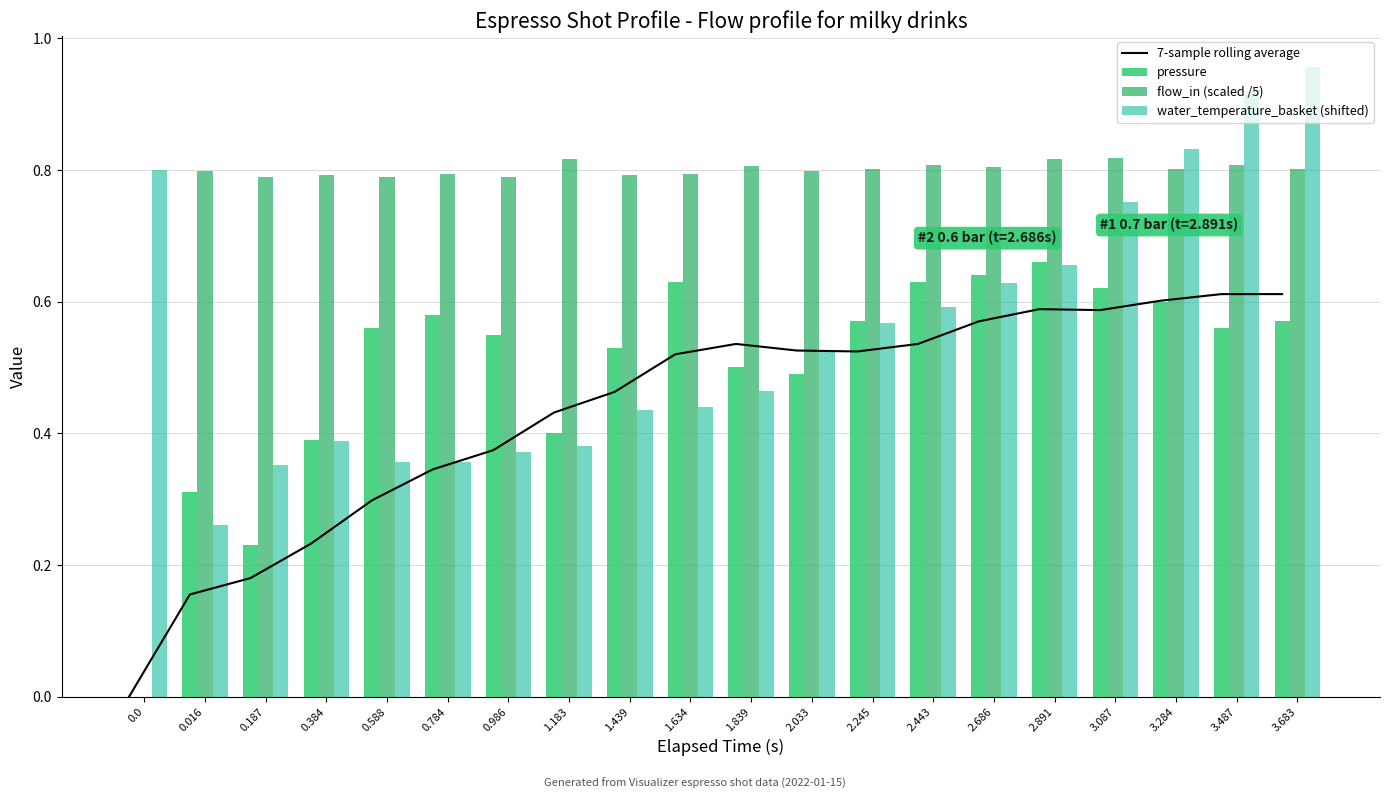

What position from the right is 2.686?

6